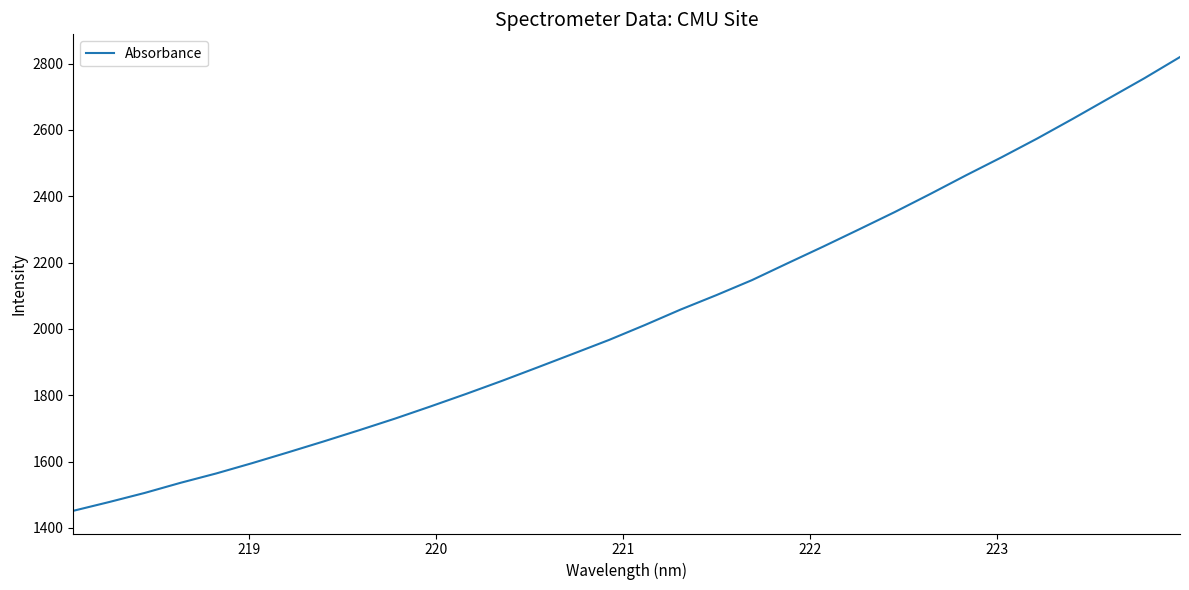

What is the maximum value shown in the chart?

2819.7